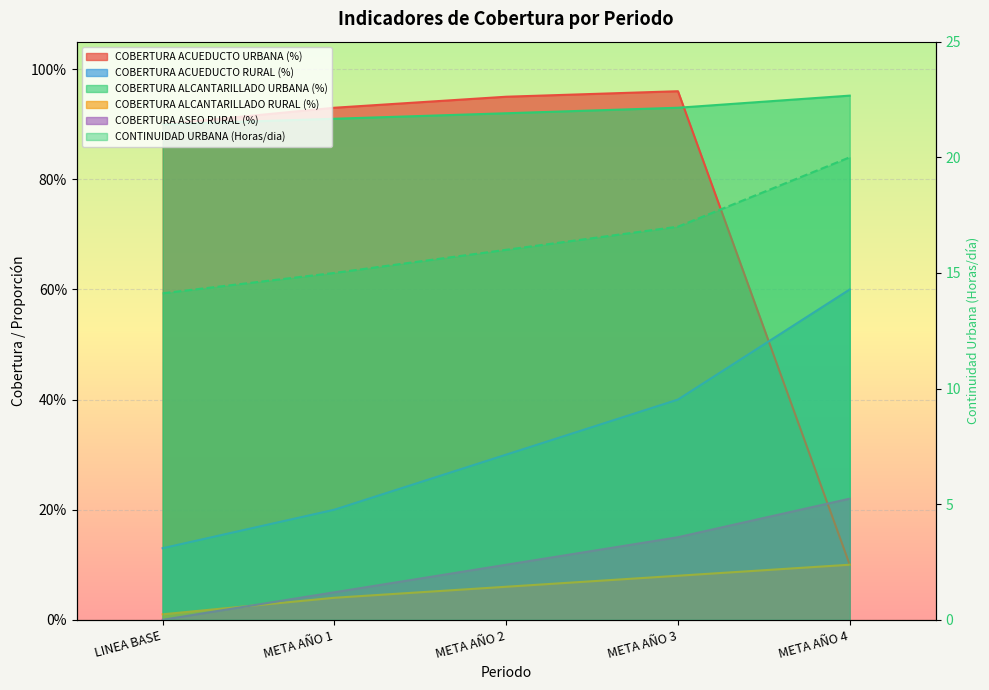

Is it true that COBERTURA ALCANTARILLADO URBANA (%) equals 0.4 at META AÑO 2?

False